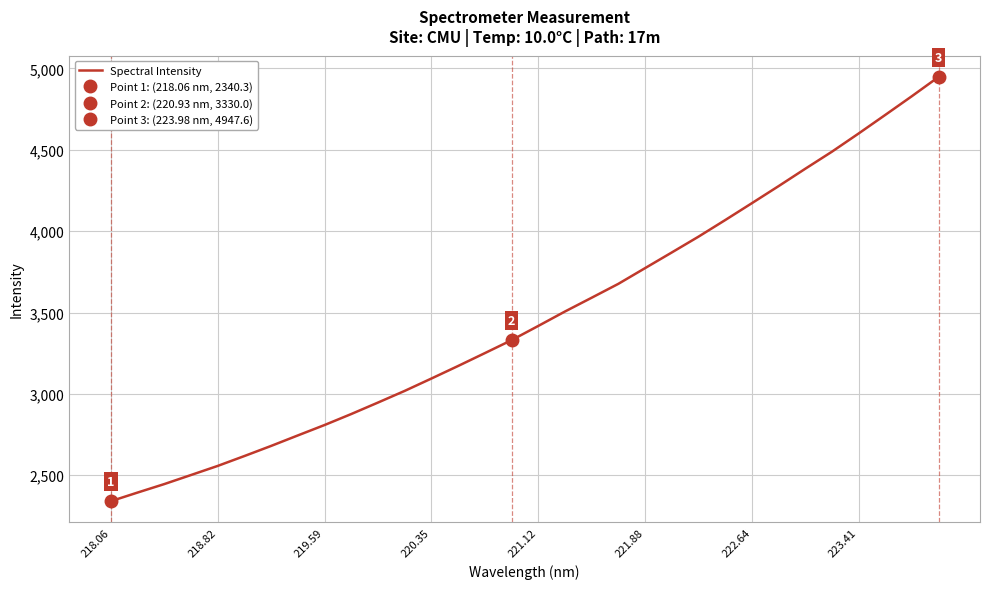

True or false: Spectral Intensity has a value of 2340.3 at 218.06.

True